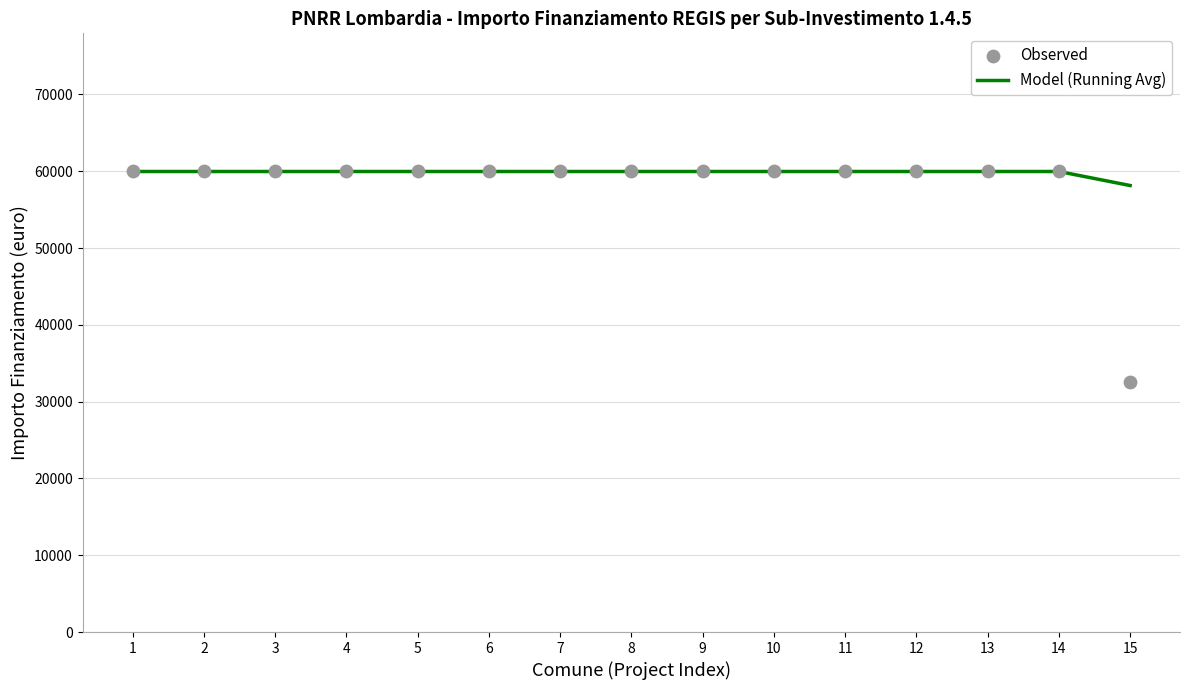

Which series reaches the minimum Y coordinate?

Observed